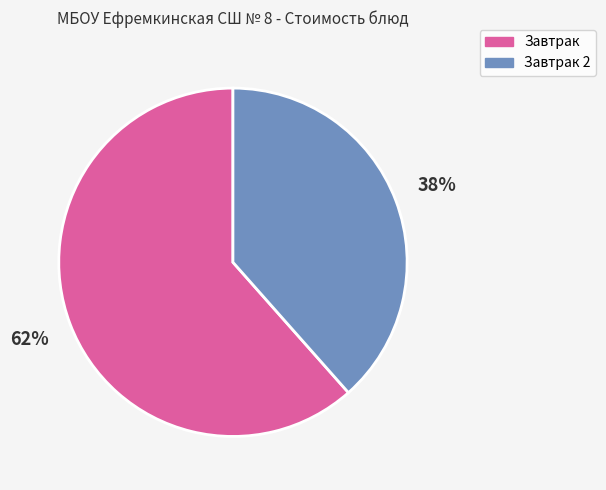

Is there any slice that represents more than half of the pie?

Yes